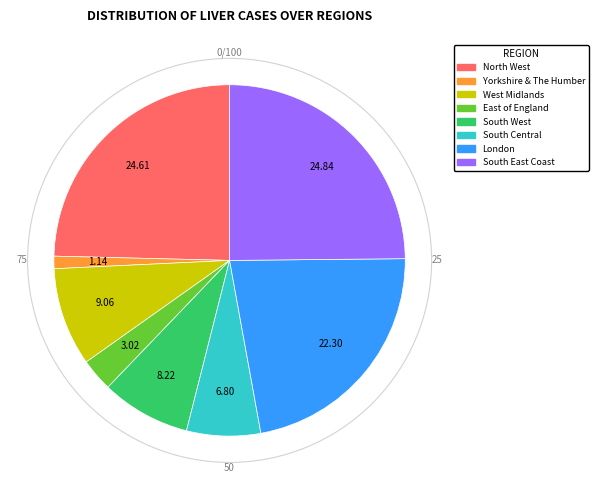

What is the smallest slice in the pie chart?

Yorkshire & The Humber